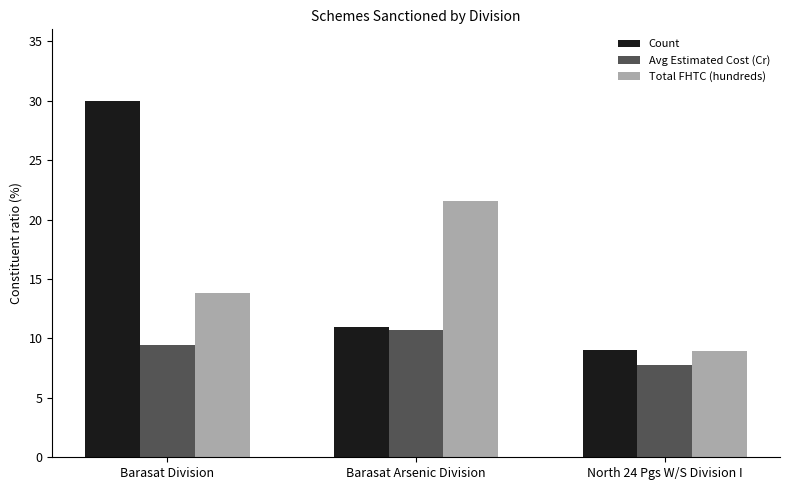

What is the total value across all series at Barasat Arsenic Division?

43.2